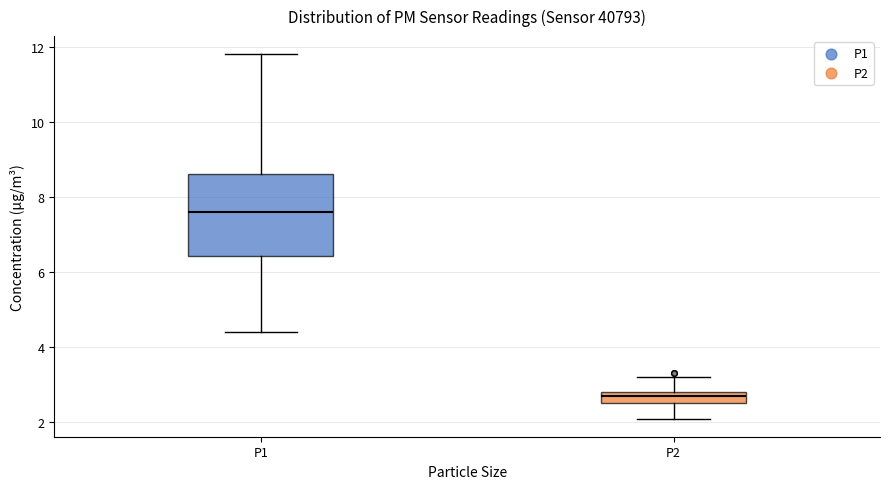

Comparing the boxes themselves (not the whiskers), which one is the tallest?

P1